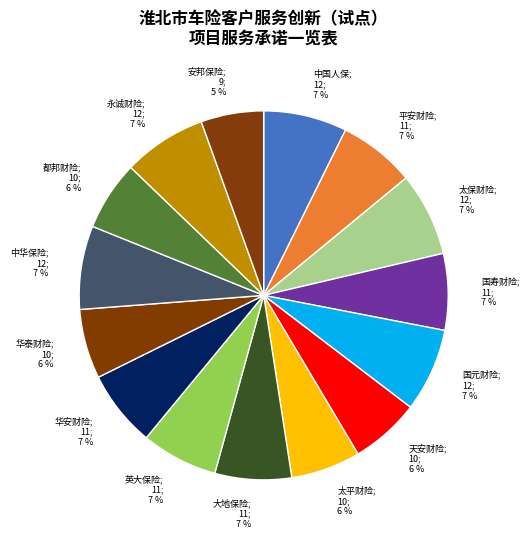

Does 太保财险 account for over 50% of the chart?

No